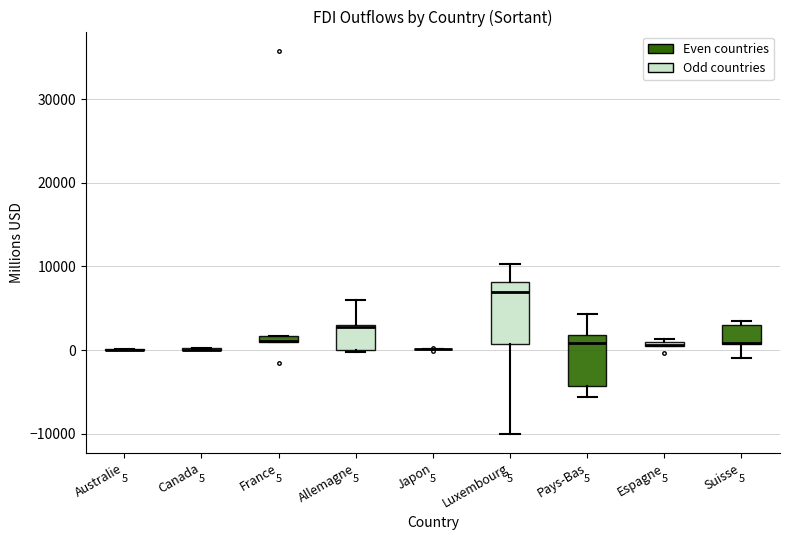

Which box is the tallest, from its lower edge to its upper edge?

Luxembourg